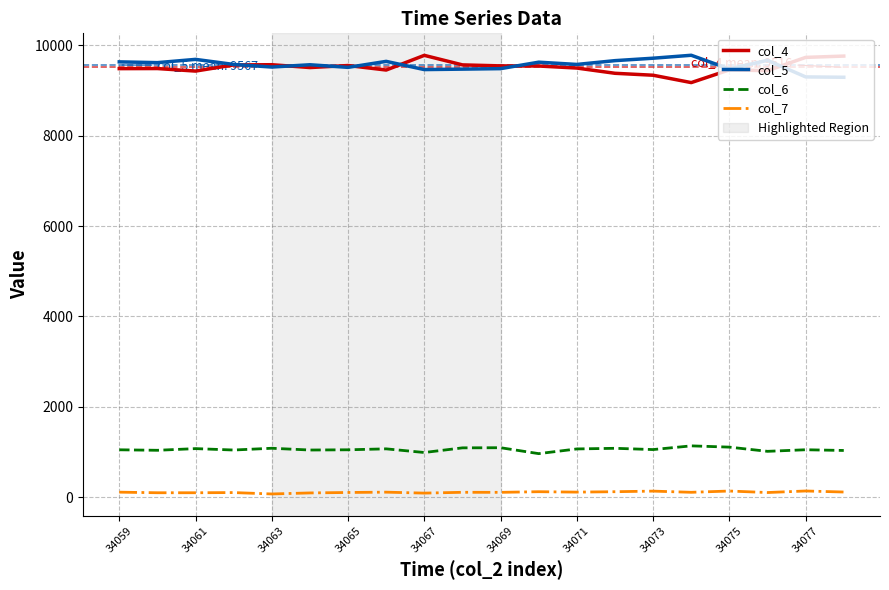

What is the greatest value displayed?

9783